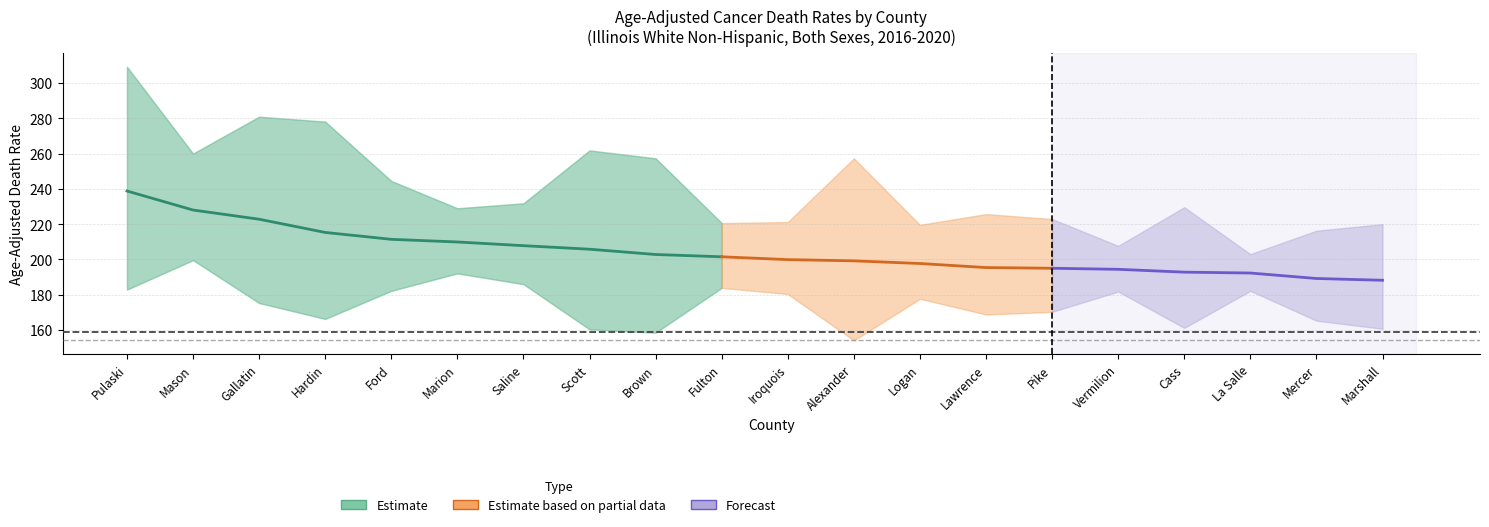

What is the label of the 12th point from the right?

Brown